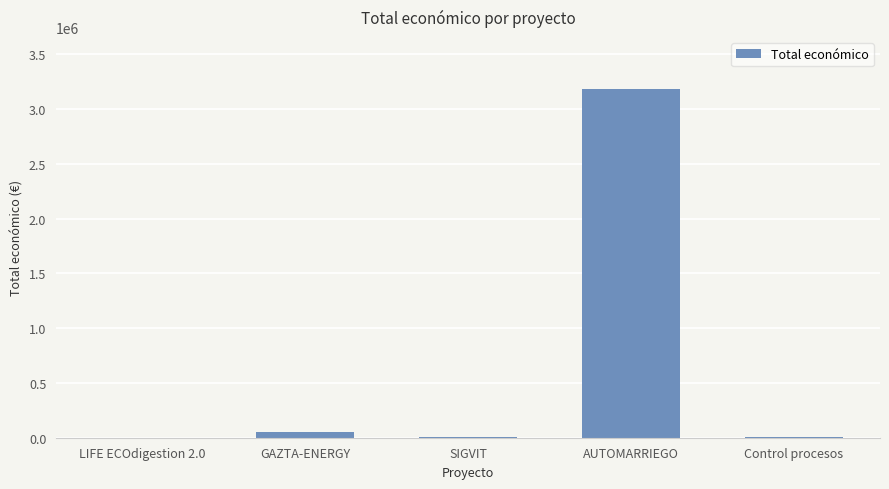

Is it true that the value at AUTOMARRIEGO is 4773022.7?

False